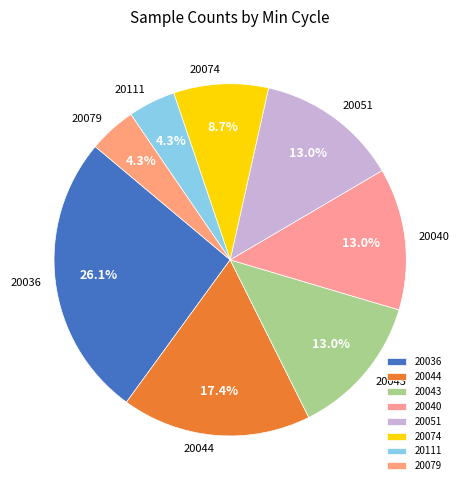

Is there a majority slice in this chart?

No